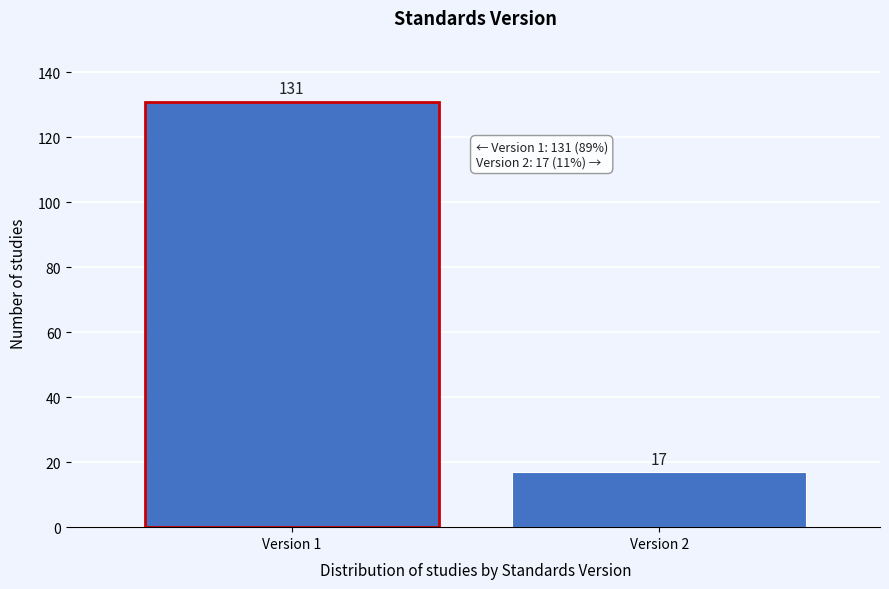

Reading right to left, transcribe all the data shown in this chart.

17	131